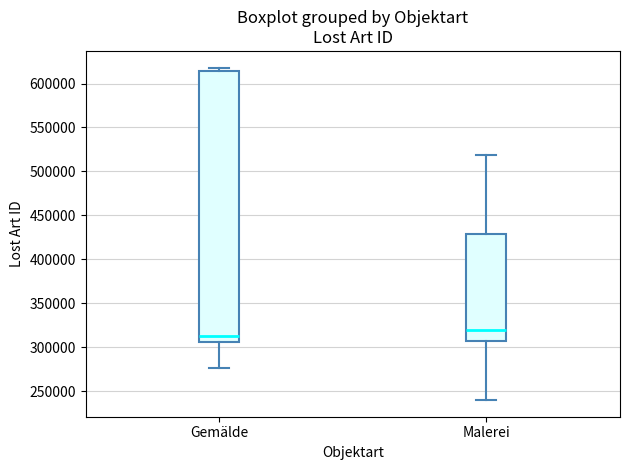

Where does the lower whisker of the box for Gemälde end on the y-axis? The values are not printed on the chart, so give them approximately, as read against the axis.

275000